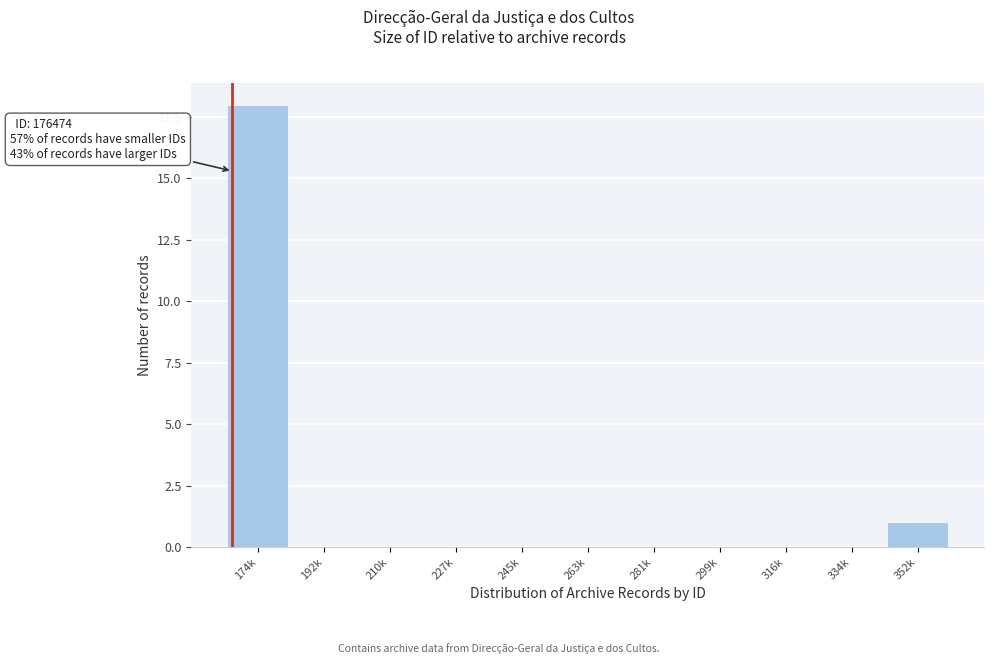

Reading left to right, transcribe all the data shown in this chart.

174k=18	192k=0	210k=0	227k=0	245k=0	263k=0	281k=0	299k=0	316k=0	334k=0	352k=1